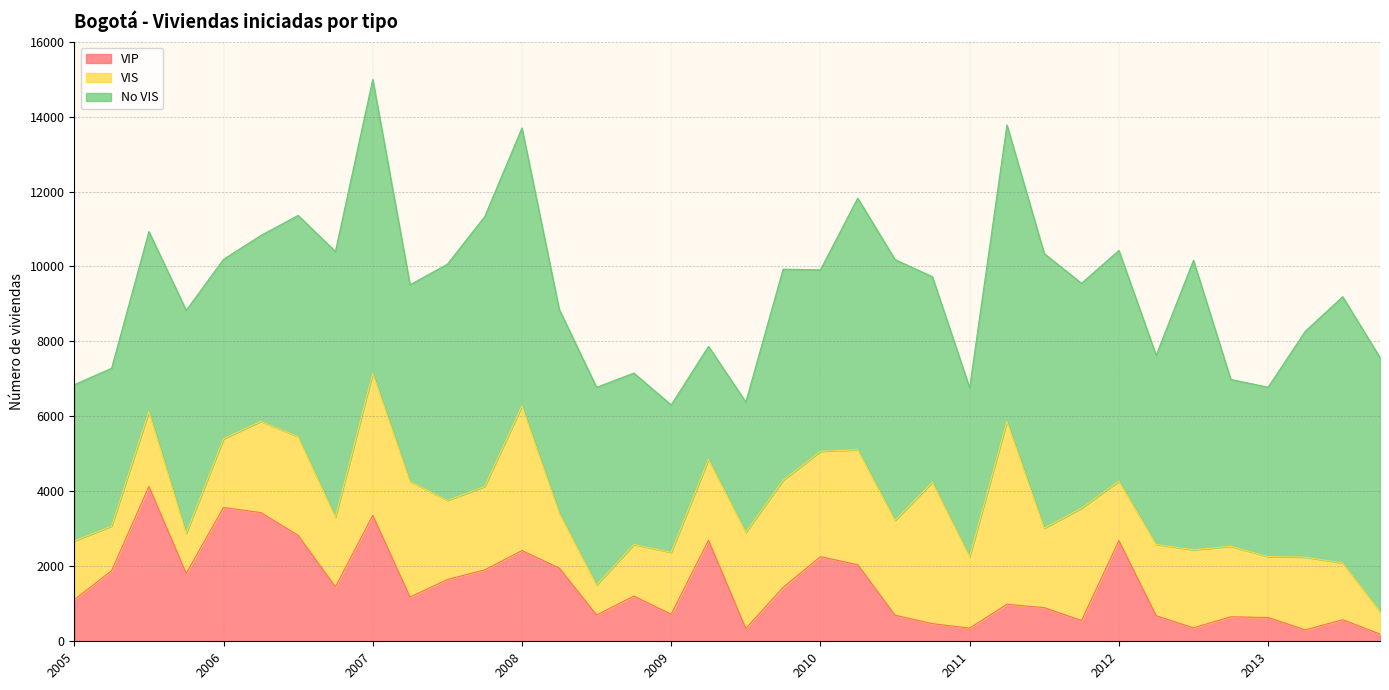

Reading right to left, extract all data points from this chart.

VIP: 192	577	304	634	654	359	682	2685	554	898	987	352	471	695	2043	2258	1438	340	2695	721	1207	700	1954	2420	1904	1648	1179	3361	1450	2826	3434	3570	1811	4132	1884	1110
VIS: 602	1511	1942	1625	1880	2083	1903	1587	2999	2119	4881	1907	3772	2531	3068	2811	2858	2568	2160	1654	1374	802	1468	3859	2226	2110	3086	3791	1860	2631	2434	1833	1069	1995	1190	1569
No VIS: 6776	7105	6029	4519	4453	7723	5047	6155	5998	7327	7908	4504	5485	6958	6712	4841	5632	3476	3014	3931	4575	5274	5430	7415	7197	6303	5247	7840	7090	5904	4959	4788	5949	4805	4210	4167